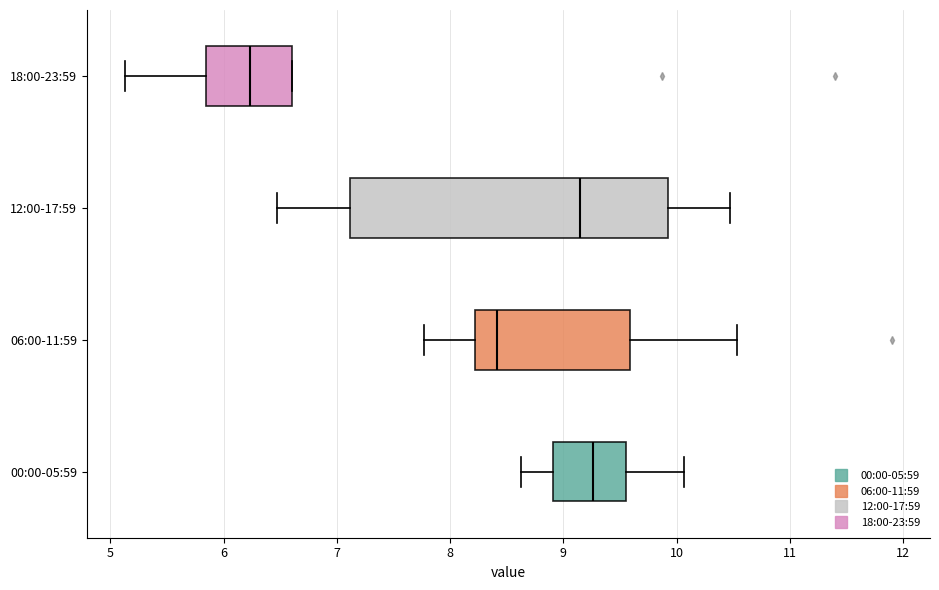

Reading bottom to top, transcribe this box plot: for each box, give where its median line is, the range the box spans, and where its two whiskers end, as read against the x-axis. The values are not printed on the chart, so give them approximately, as read against the axis.

00:00-05:59: median 9.3, box 8.9 to 9.6, whiskers 8.6 to 10.1
06:00-11:59: median 8.4, box 8.2 to 9.6, whiskers 7.8 to 10.5
12:00-17:59: median 9.2, box 7.1 to 9.9, whiskers 6.5 to 10.5
18:00-23:59: median 6.2, box 5.8 to 6.6, whiskers 5.1 to 6.6